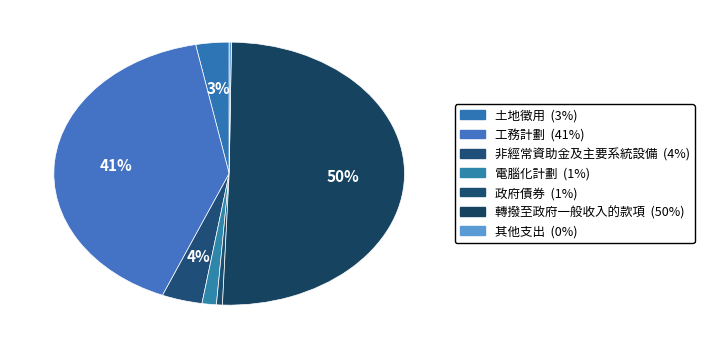

To the nearest percent, what percentage of the pie is 轉撥至政府一般收入的款項?

50%